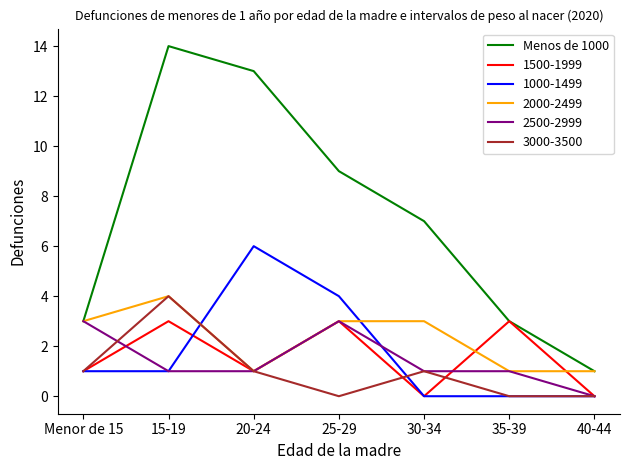

What position from the left is 30-34?

5